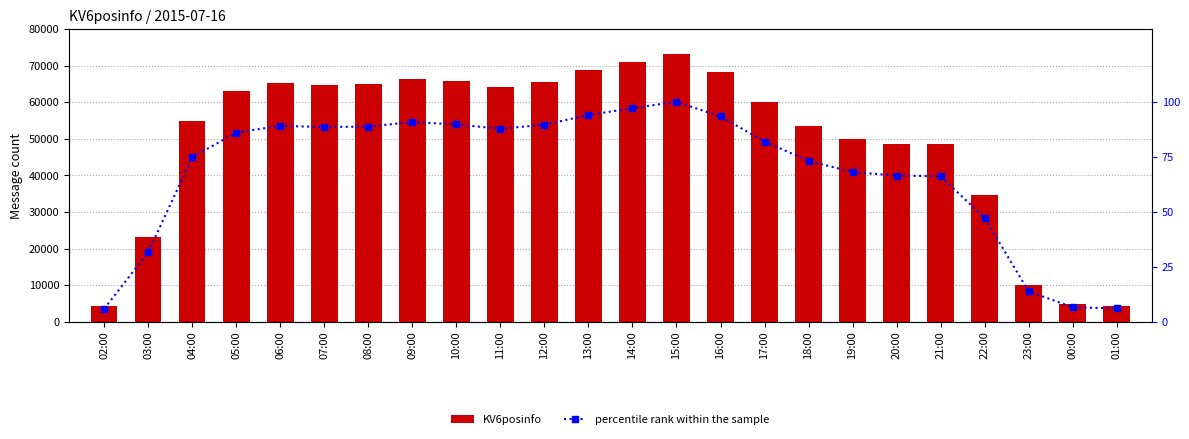

Between 05:00 and 08:00, which is larger?

08:00